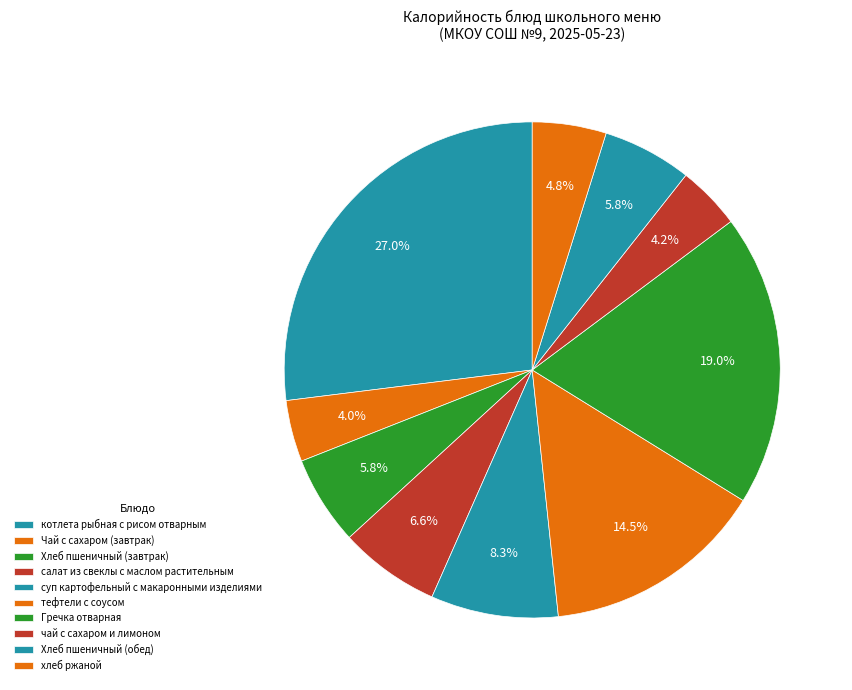

How many segments does this pie chart have?

10